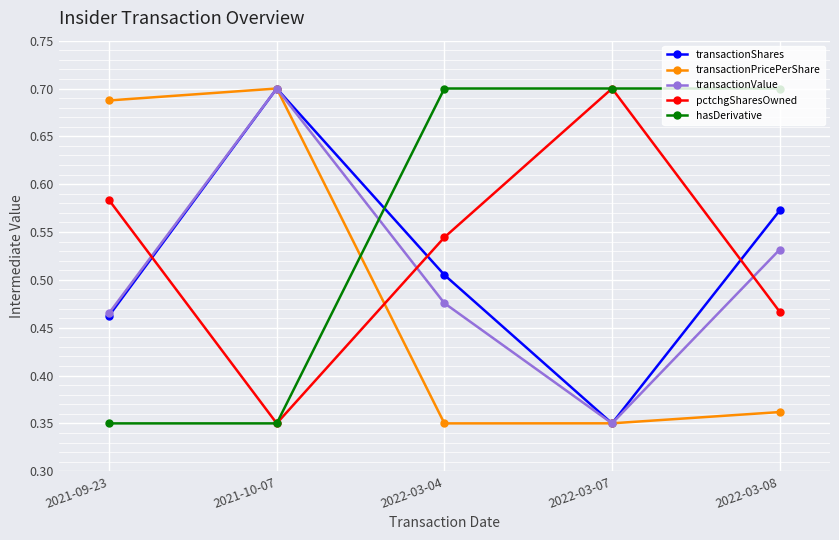

True or false: hasDerivative has a value of 0.7 at 2022-03-04.

True